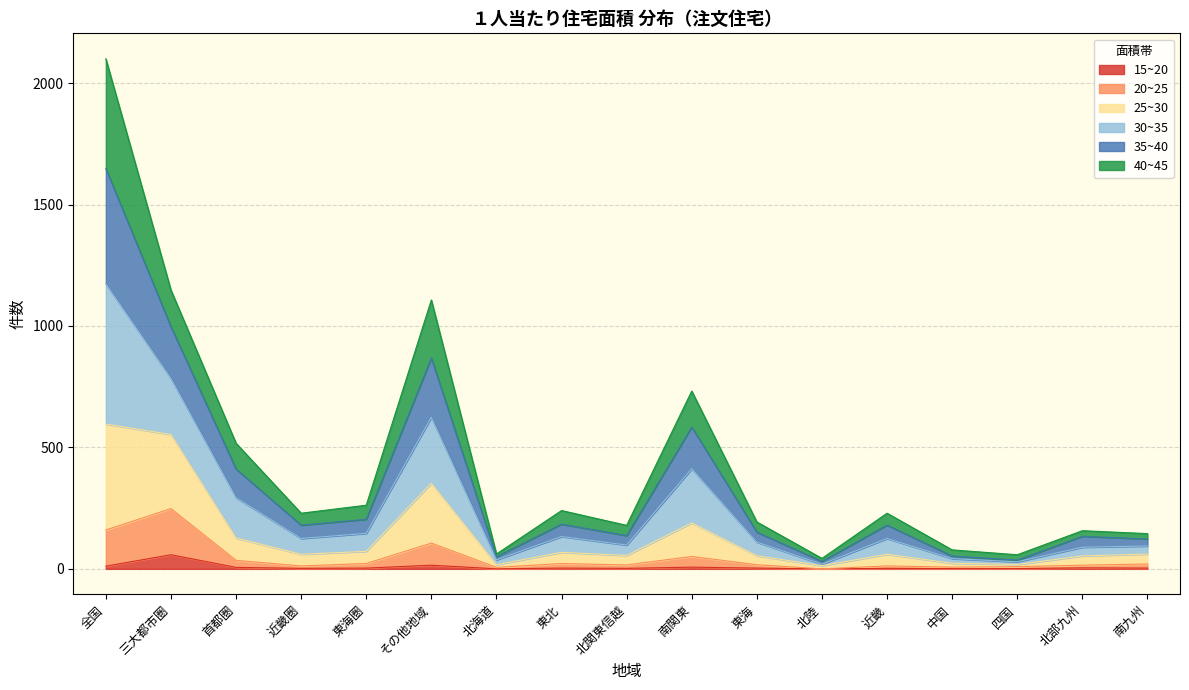

At which category does the chart reach its minimum across all series?

北海道